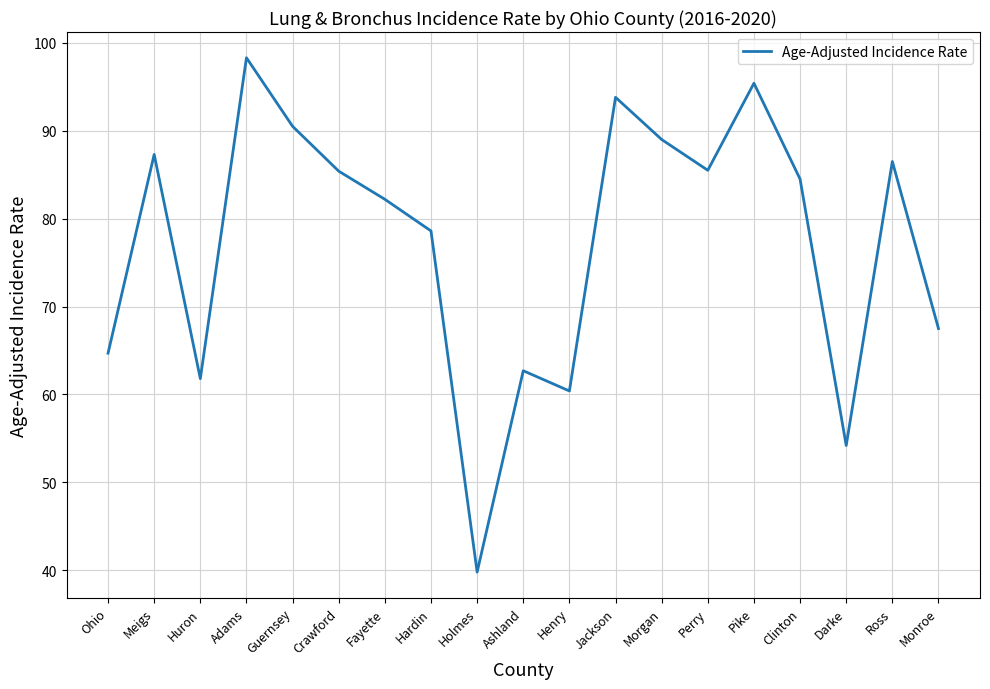

What position from the right is Guernsey?

15